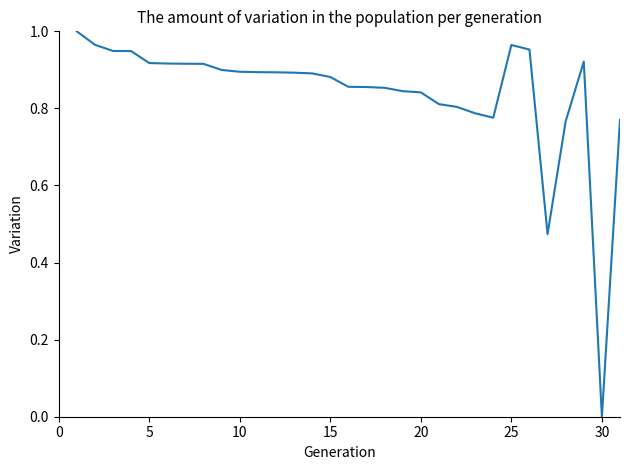

Is this an area chart (filled region under the line)?

No